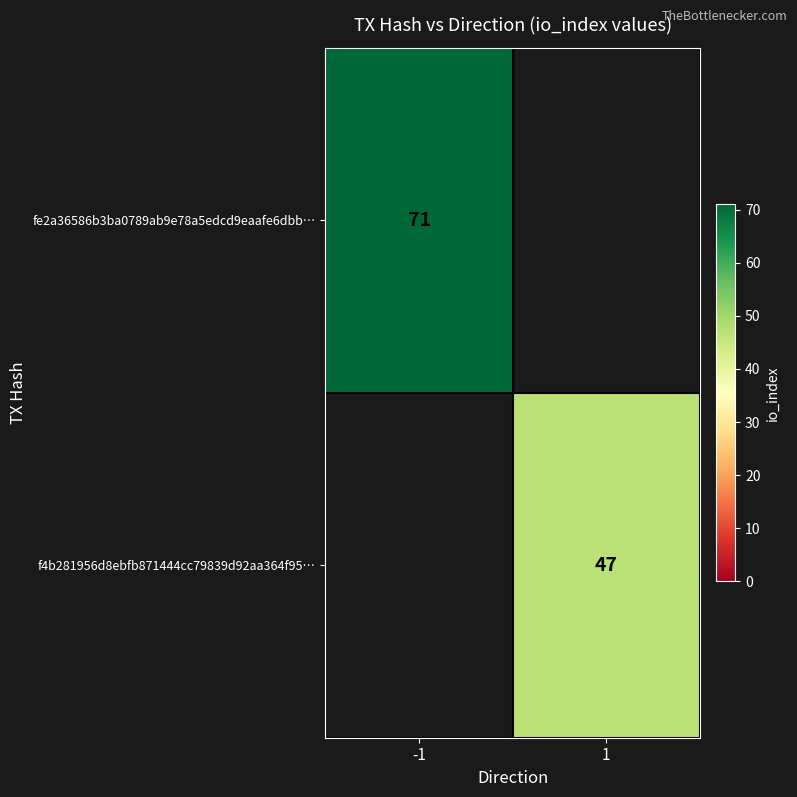

The f4b281956d8ebfb871444cc79839d92aa364f95… series shows 47 at 1. True or false?

True